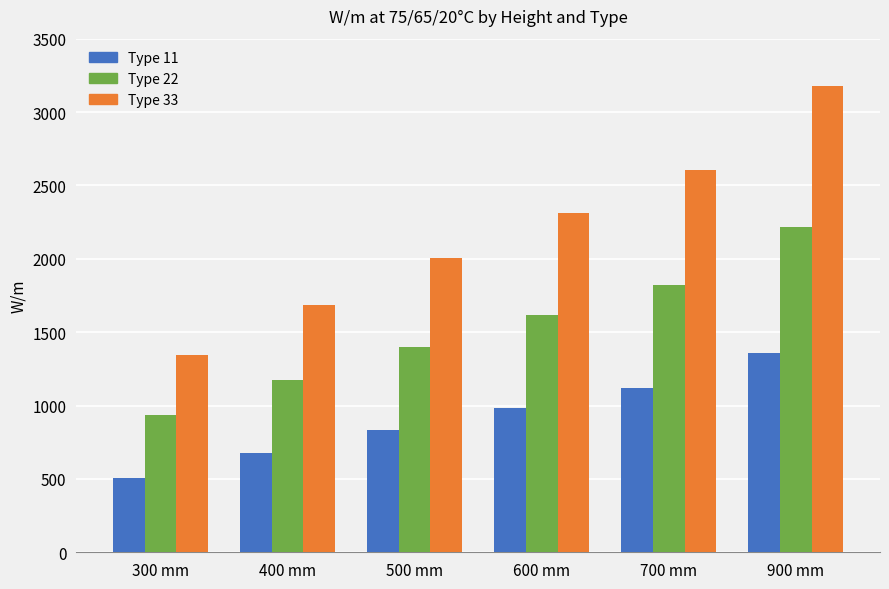

What is the label of the 2nd bar from the right?

700 mm